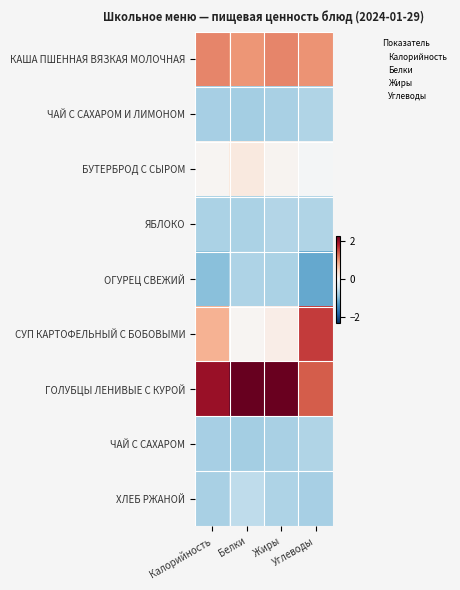

Reading left to right, list all the values displayed in this chart.

КАША ПШЕННАЯ ВЯЗКАЯ МОЛОЧНАЯ: Калорийность=1.1	Белки=1.0	Жиры=1.1	Углеводы=1.0
ЧАЙ С САХАРОМ И ЛИМОНОМ: Калорийность=-0.8	Белки=-0.8	Жиры=-0.7	Углеводы=-0.7
БУТЕРБРОД С СЫРОМ: Калорийность=0.0	Белки=0.2	Жиры=0.1	Углеводы=-0.0
ЯБЛОКО: Калорийность=-0.7	Белки=-0.7	Жиры=-0.7	Углеводы=-0.7
ОГУРЕЦ СВЕЖИЙ: Калорийность=-1.0	Белки=-0.7	Жиры=-0.7	Углеводы=-1.2
СУП КАРТОФЕЛЬНЫЙ С БОБОВЫМИ: Калорийность=0.8	Белки=0.0	Жиры=0.2	Углеводы=1.6
ГОЛУБЦЫ ЛЕНИВЫЕ С КУРОЙ: Калорийность=2.0	Белки=2.3	Жиры=2.3	Углеводы=1.4
ЧАЙ С САХАРОМ: Калорийность=-0.8	Белки=-0.8	Жиры=-0.7	Углеводы=-0.7
ХЛЕБ РЖАНОЙ: Калорийность=-0.7	Белки=-0.6	Жиры=-0.7	Углеводы=-0.8